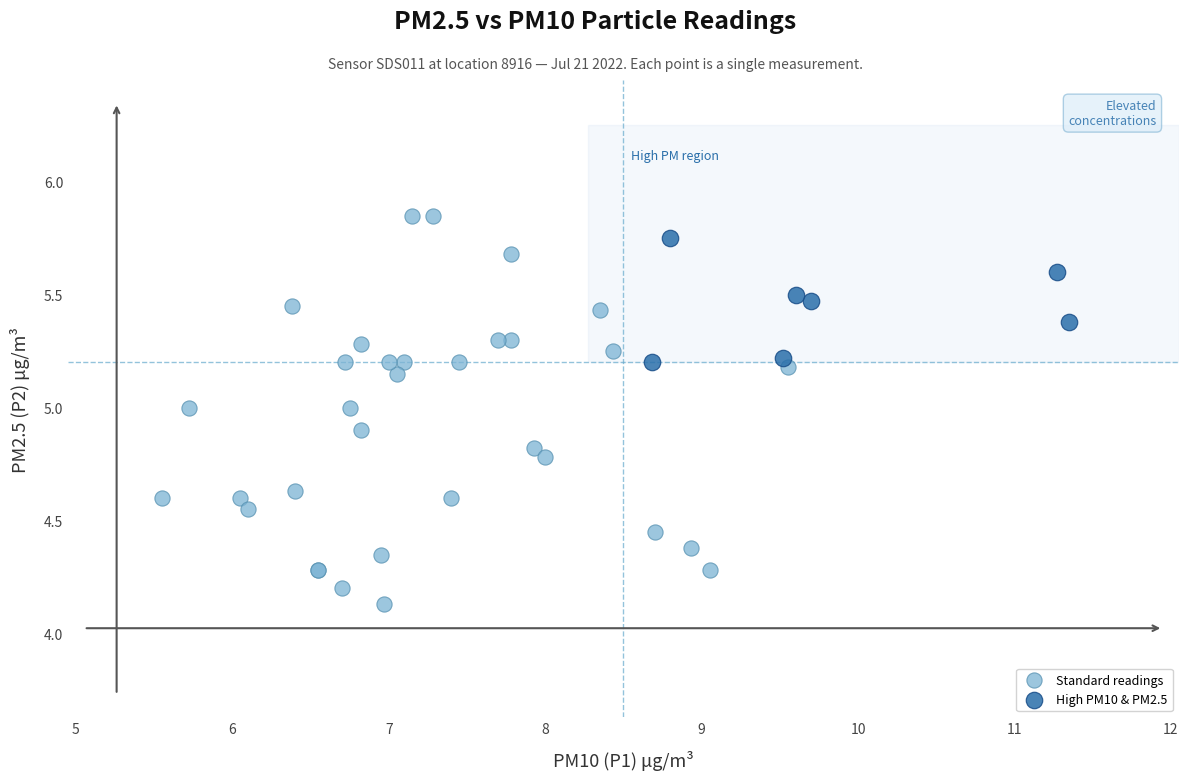

Which series has the widest spread of Y values?

Standard readings